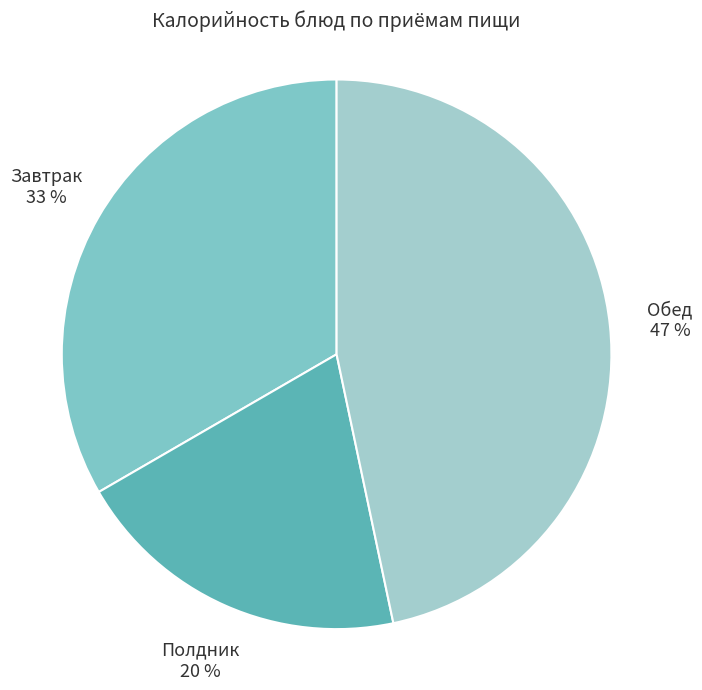

To the nearest percent, what is the average slice percentage?

33%